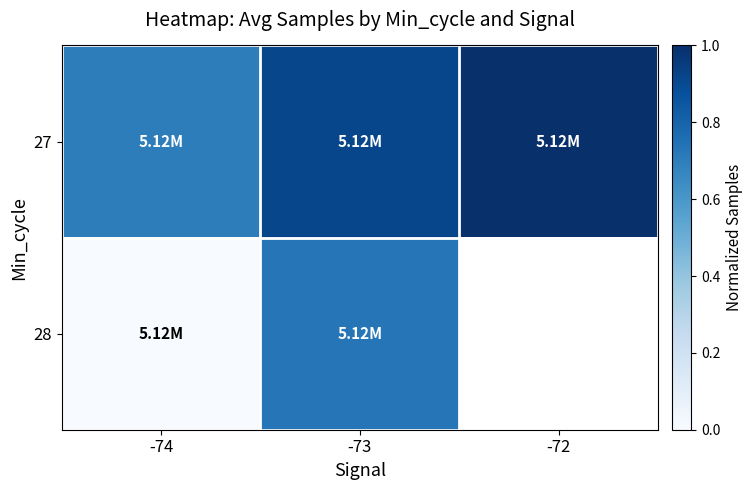

The 27 series shows 0.7 at -74. True or false?

True